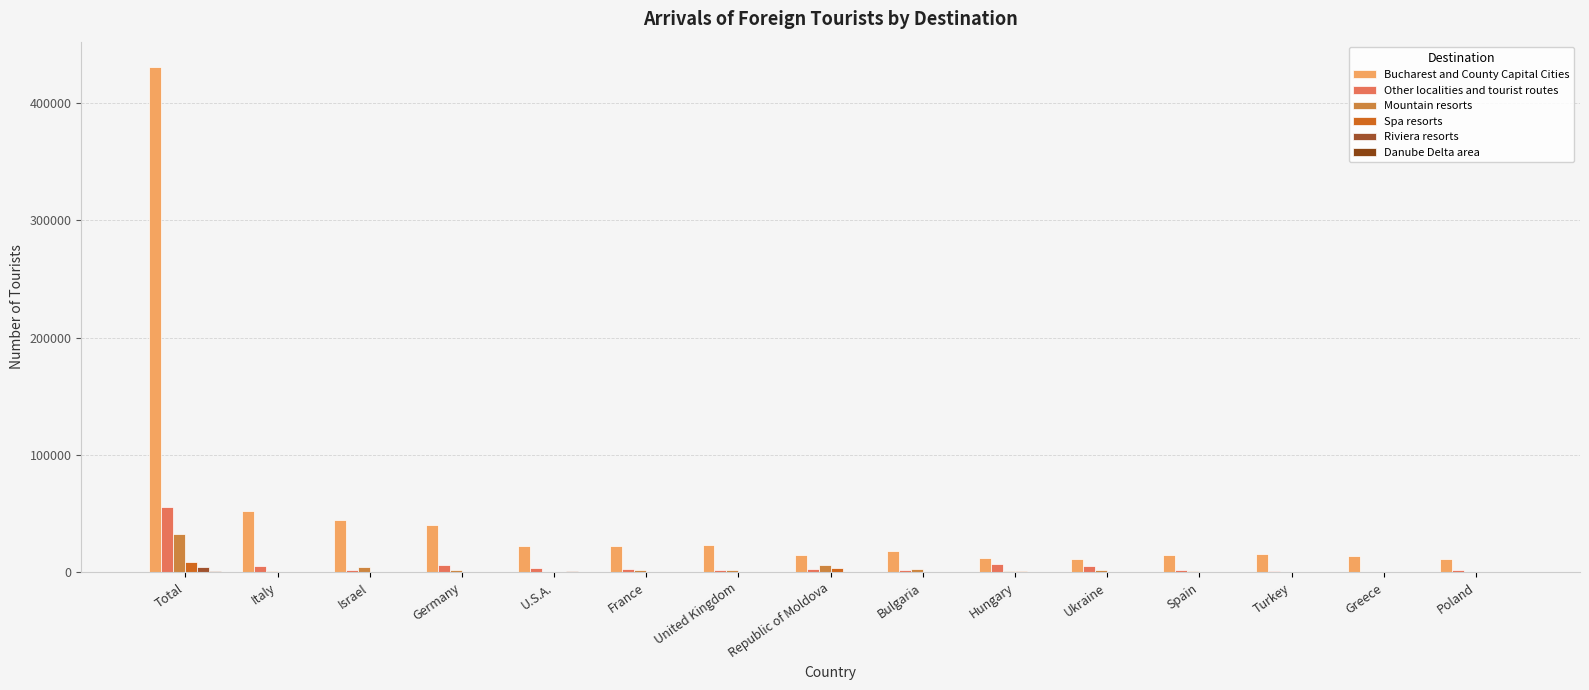

What is the maximum value shown in the chart?

430839